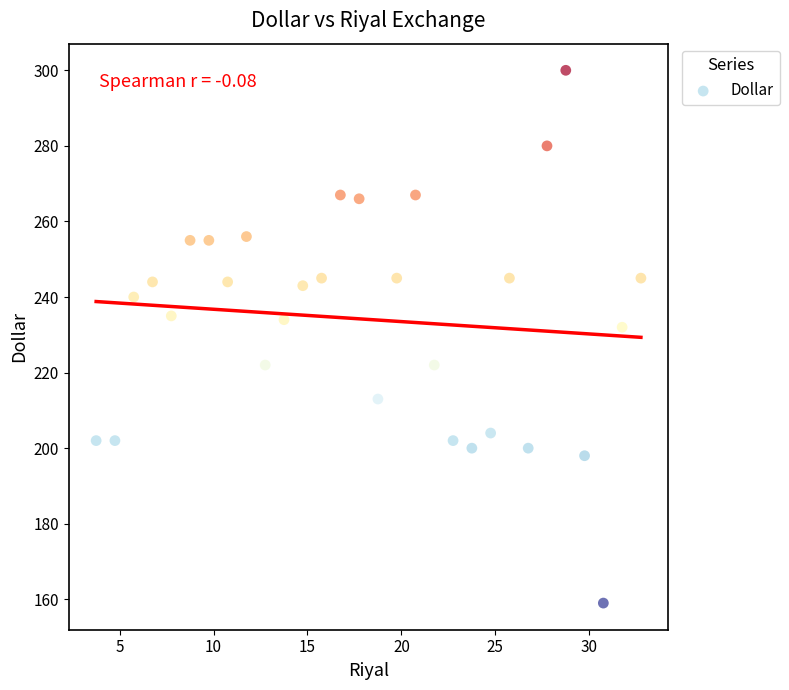

What Y value in the scatter plot is closest to 229?

232